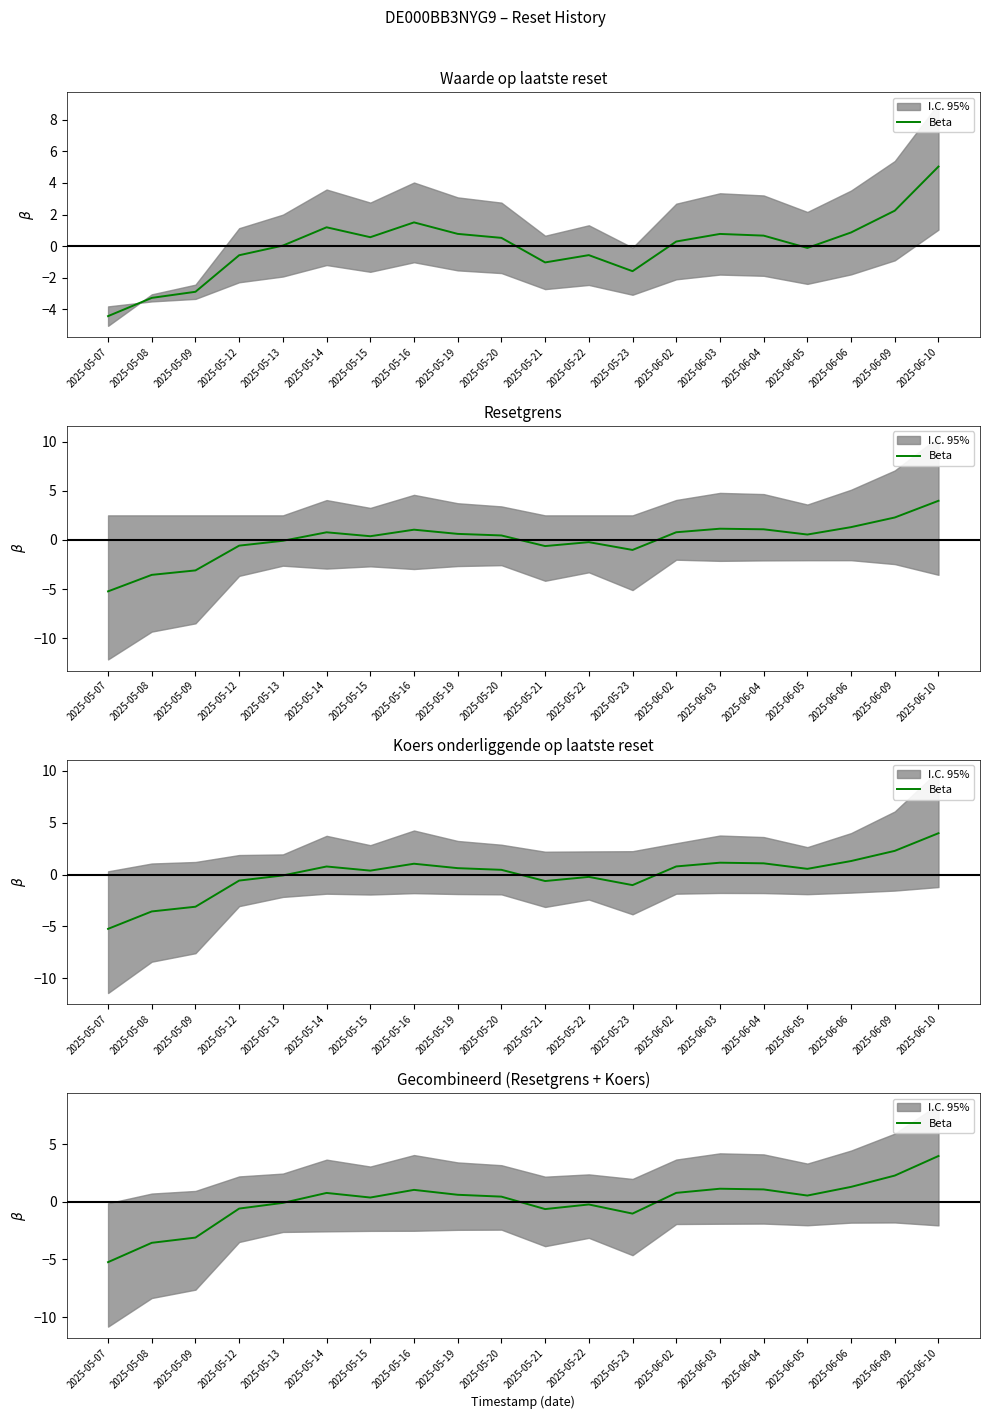

What is the ratio of the value at 2025-05-20 to the value at 2025-06-09?

0.2